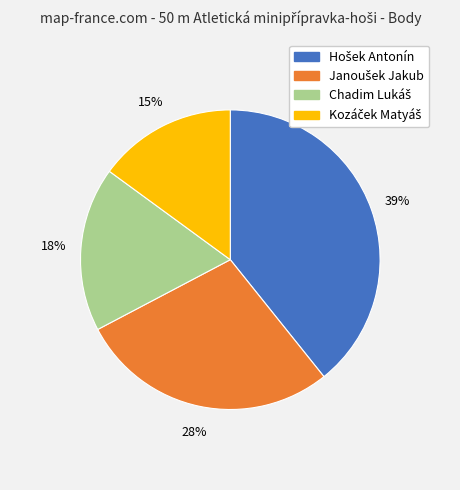

Count the number of slices in the pie.

4